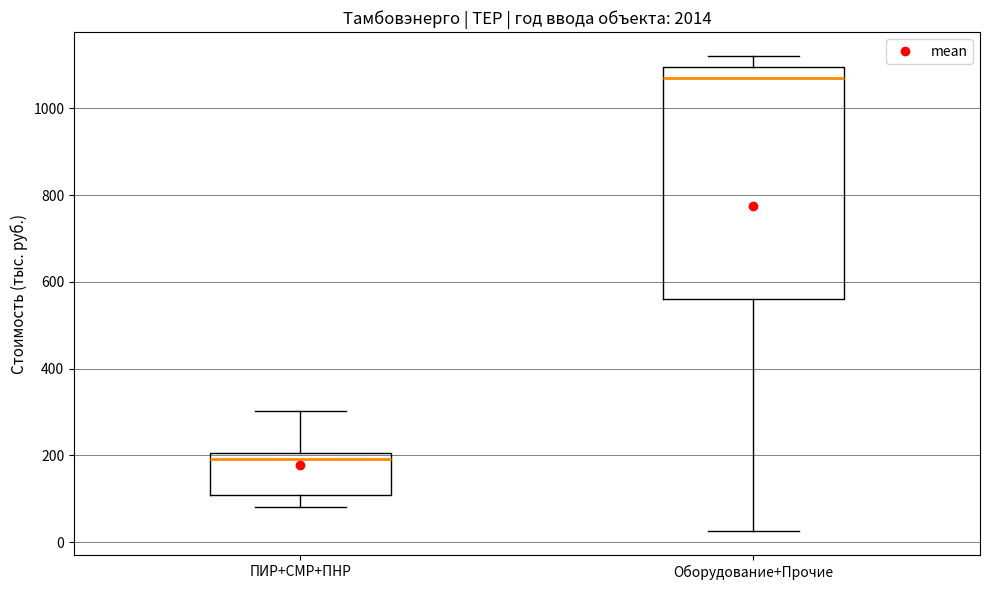

Which box has the highest median line?

Оборудование+Прочие